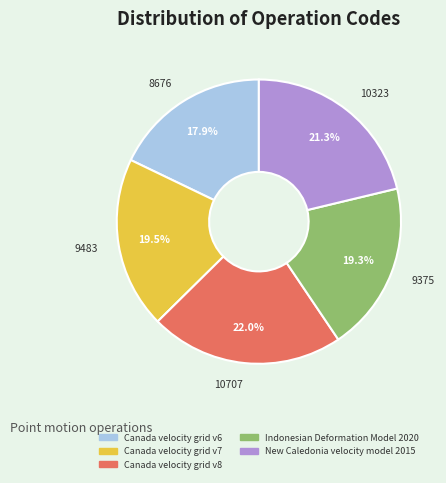

Is it true that New Caledonia velocity model 2015 is 32% of the pie?

False